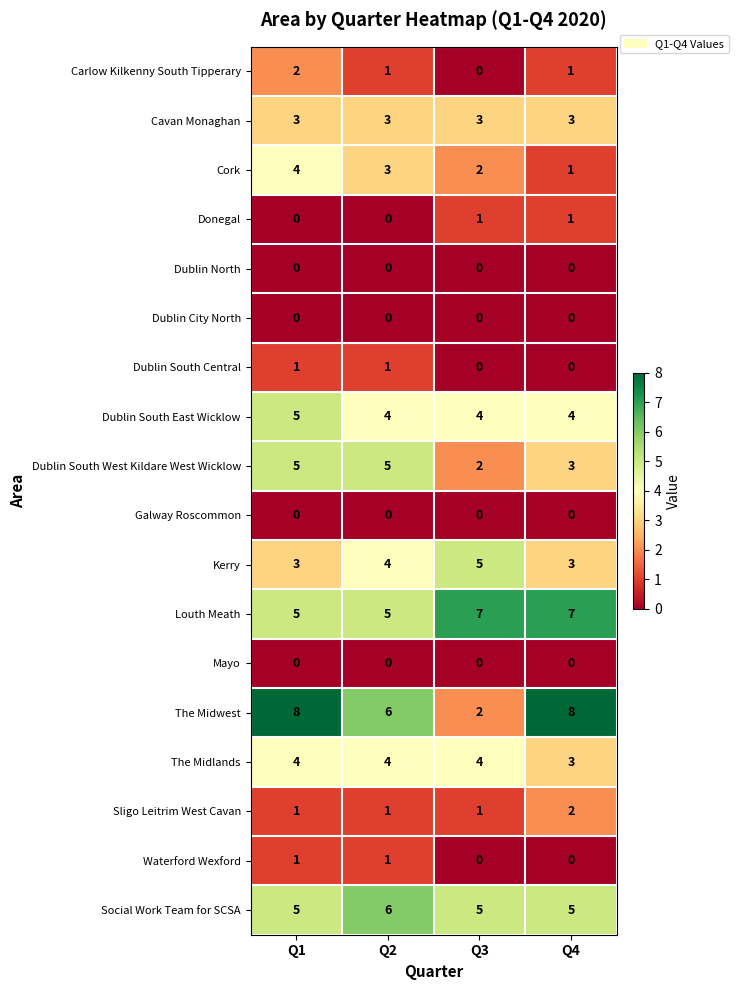

Which series has the widest spread of values?

The Midwest